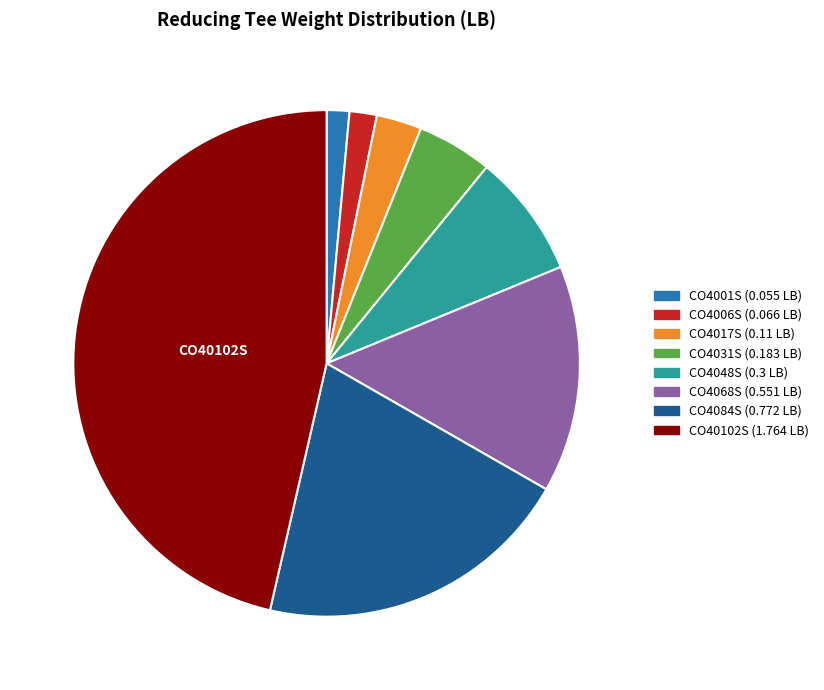

Is there a majority slice in this chart?

No